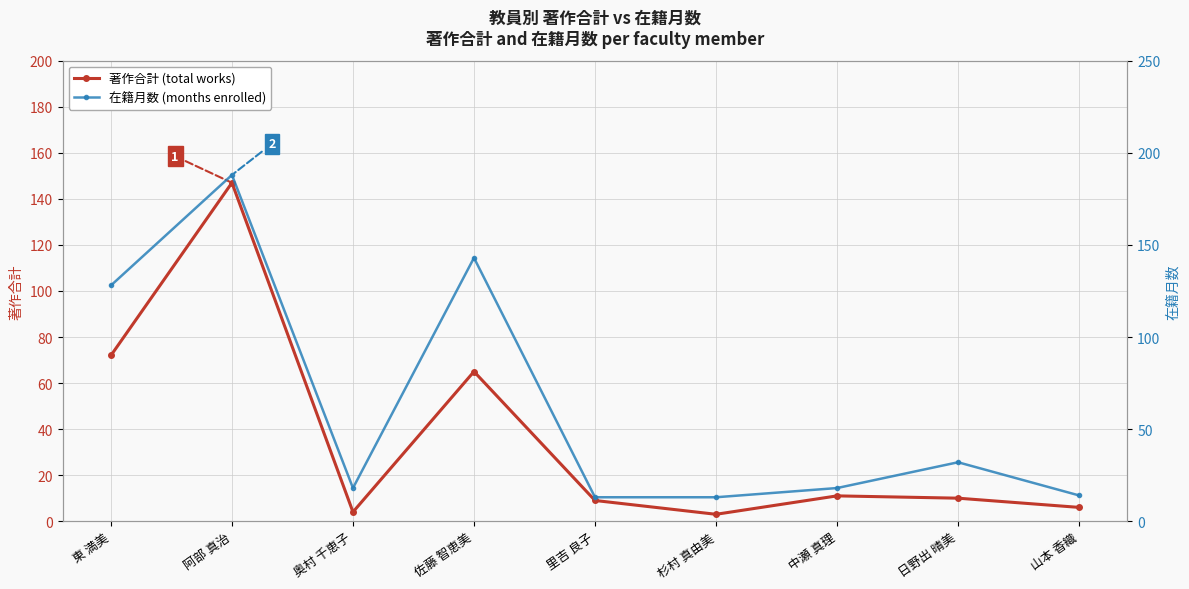

Reading right to left, what are all the values shown in this chart?

著作合計: 山本 香織=6	日野出 晴美=10	中瀬 真理=11	杉村 真由美=3	里吉 良子=9	佐藤 智恵美=65	奥村 千恵子=4	阿部 真治=147	東 満美=72
在籍月数: 山本 香織=14	日野出 晴美=32	中瀬 真理=18	杉村 真由美=13	里吉 良子=13	佐藤 智恵美=143	奥村 千恵子=18	阿部 真治=188	東 満美=128